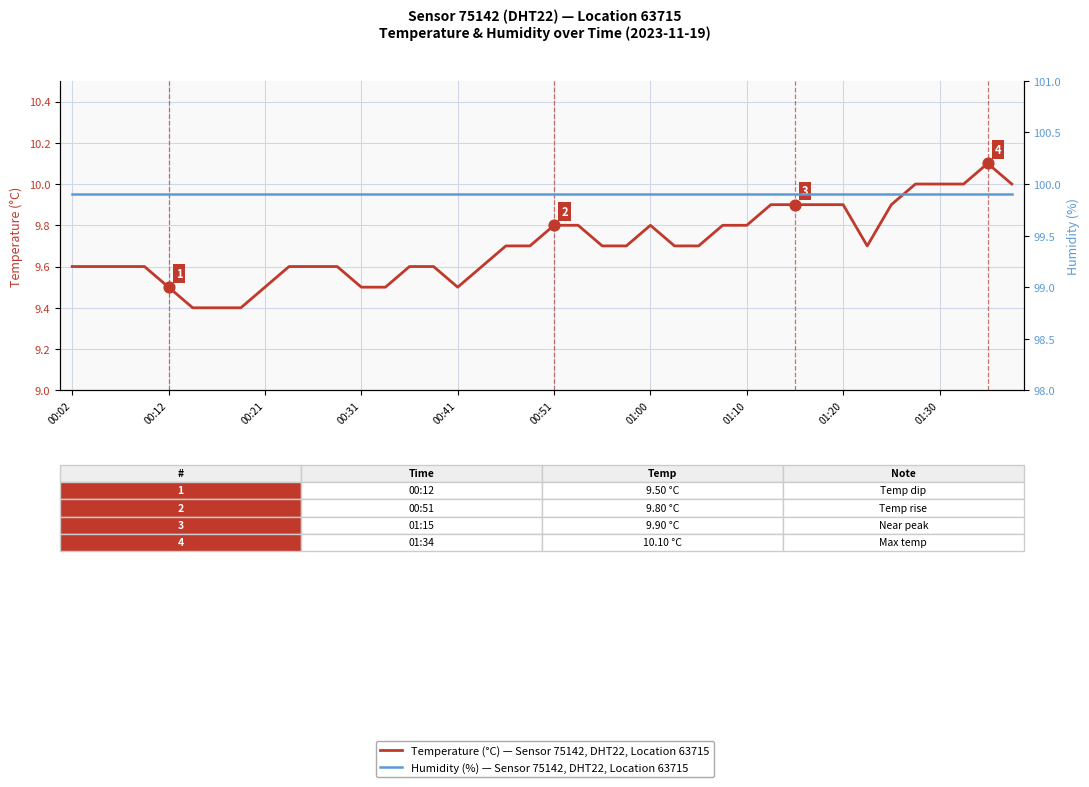

Which series has the largest Y range (max minus min)?

temperature